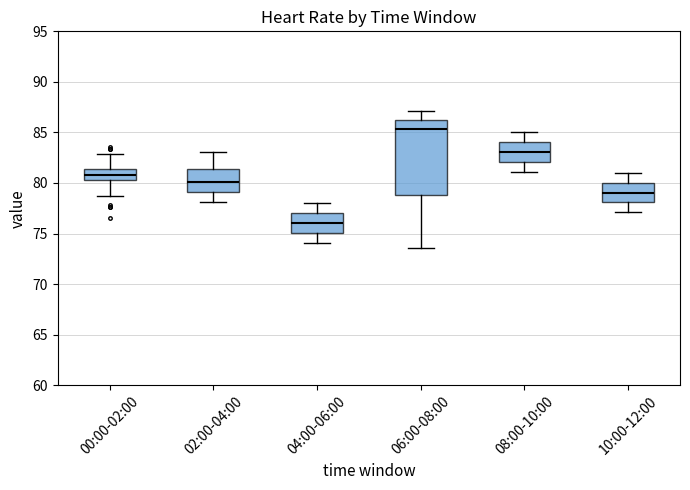

Comparing the boxes themselves (not the whiskers), which one is the tallest?

06:00-08:00